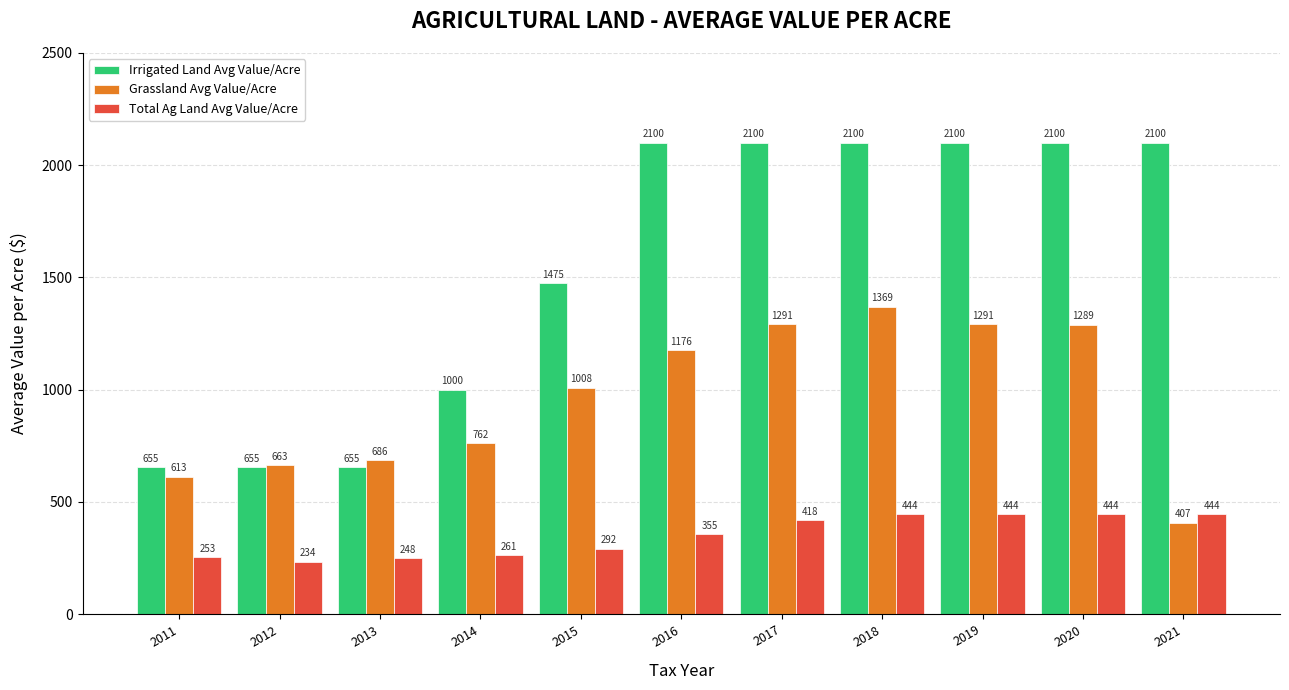

The value of Total Ag Land Avg Value/Acre at 2016 is 581.4. True or false?

False